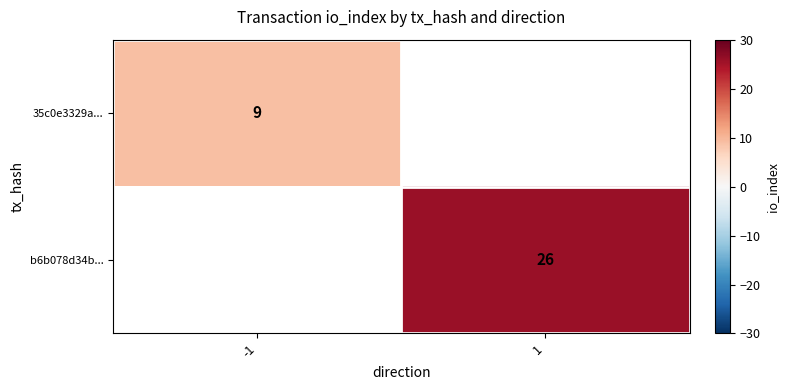

True or false: 35c0e3329a... has a value of 3.0 at -1.

False